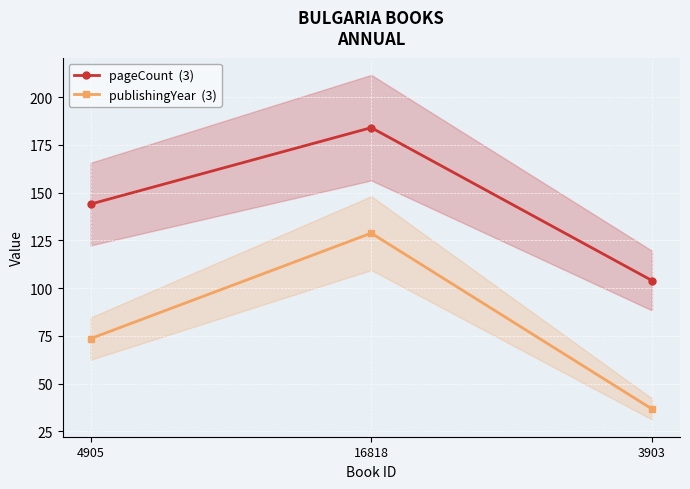

Rank the series by their average value, from highest to lowest.

pageCount  (3), publishingYear  (3)